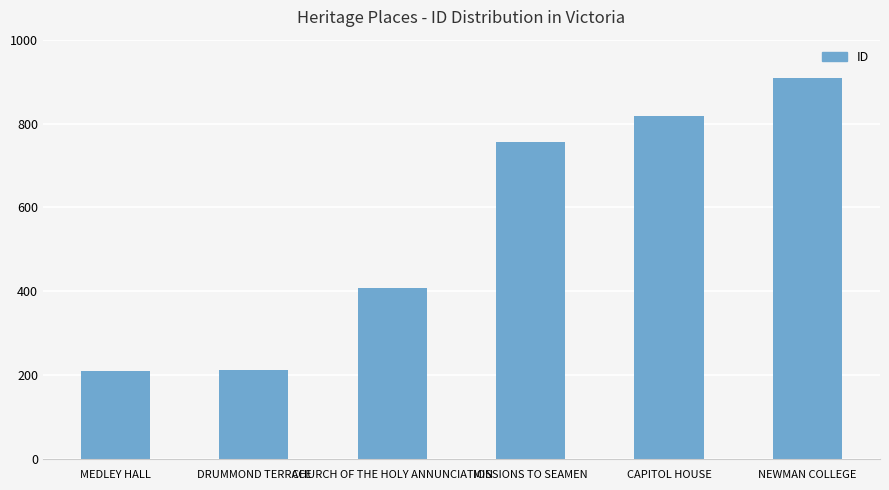

At which label is the value closest to 559?

CHURCH OF THE HOLY ANNUNCIATION